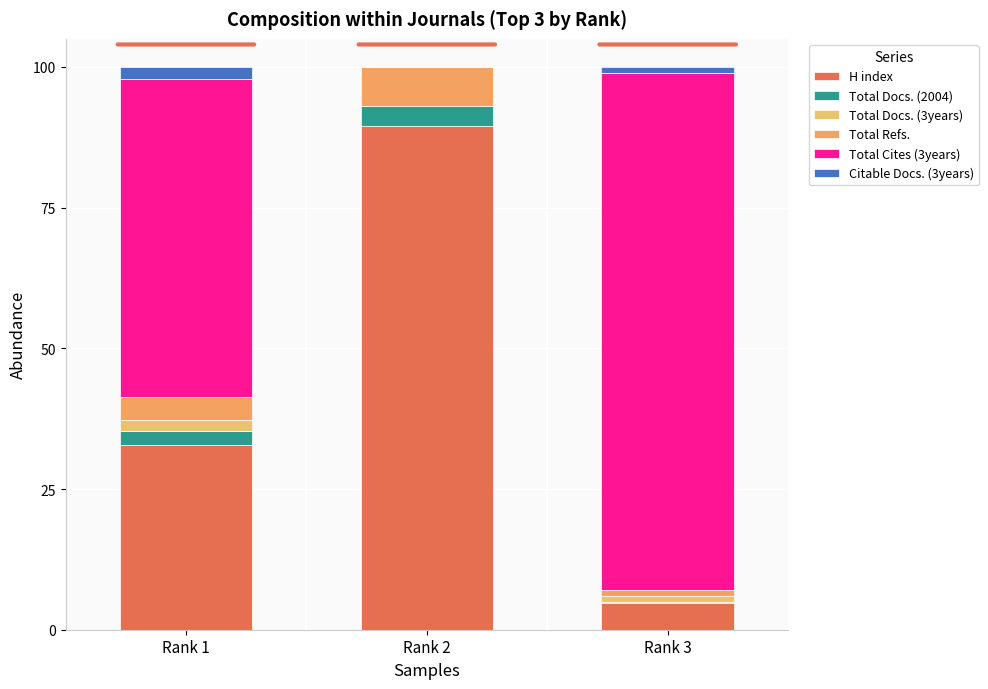

Between Rank 2 and Rank 3, which series saw the biggest shift?

Total Cites (3years)